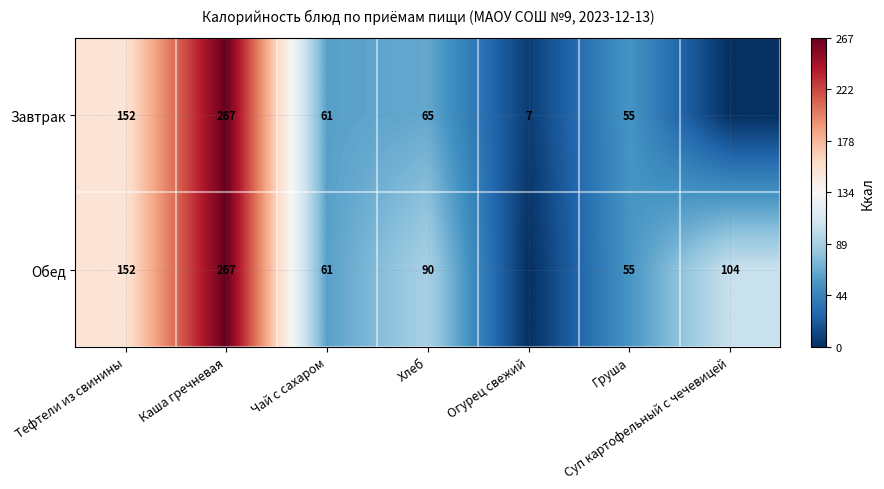

What is the sum of the Обед values at Тефтели из свинины and Каша гречневая?

419